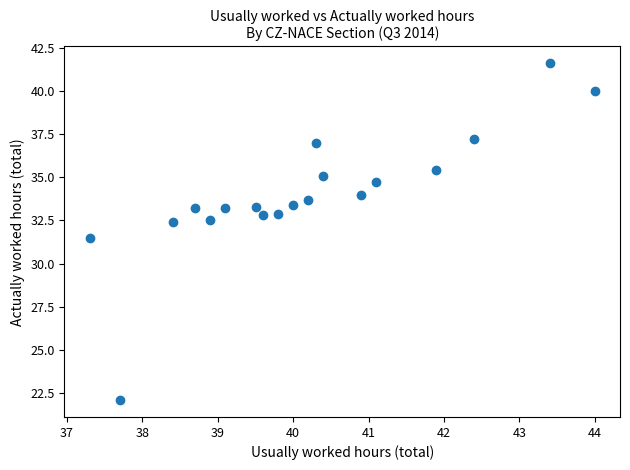

What Y value in the scatter plot is closest to 31?

31.5